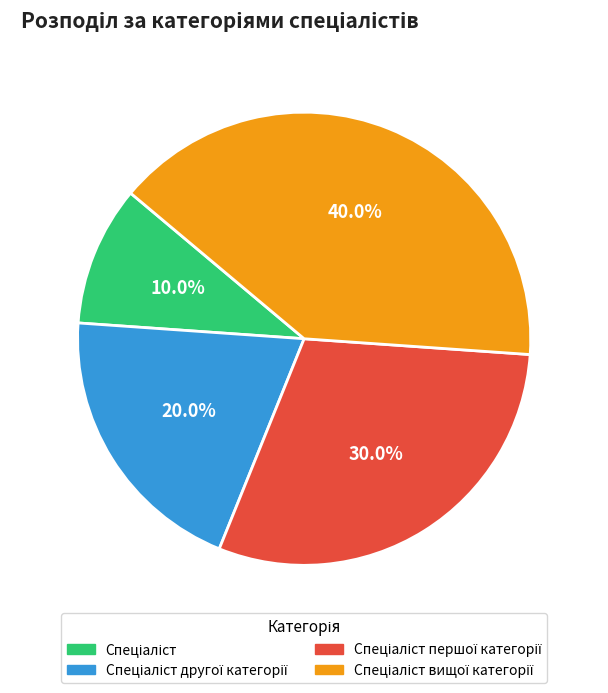

Is there a majority slice in this chart?

No